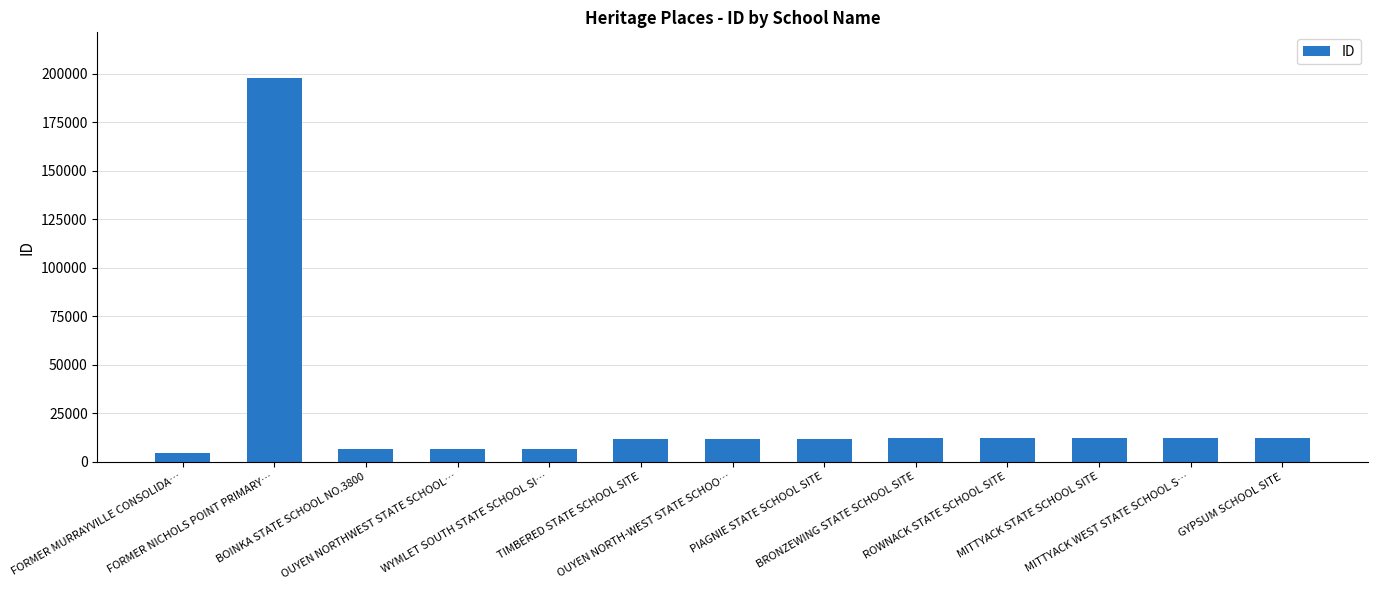

True or false: the data shows 11500 at PIAGNIE STATE SCHOOL SITE.

True